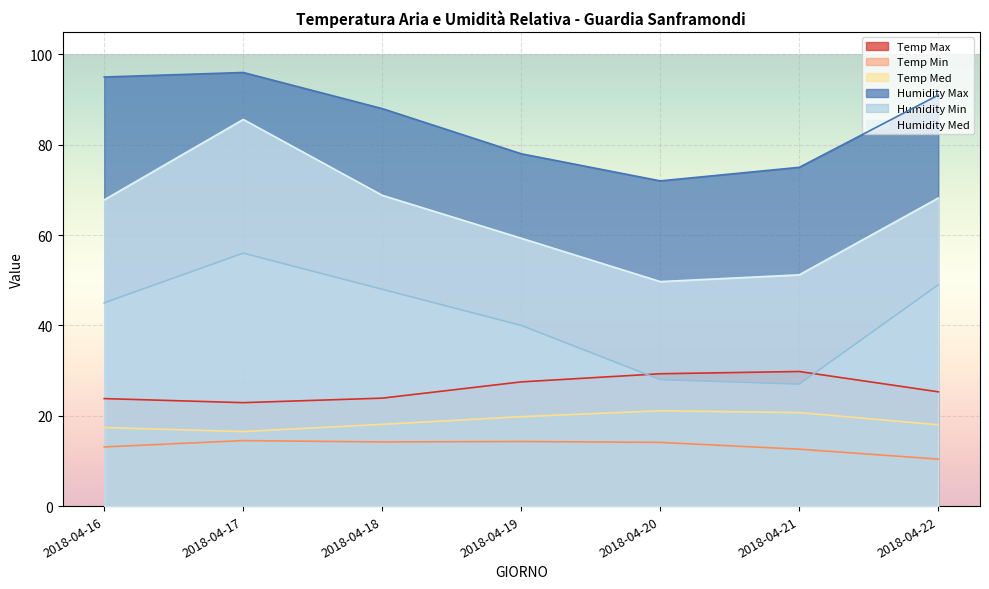

What is the difference between the maximum and minimum values in the Temp Max series?

6.9